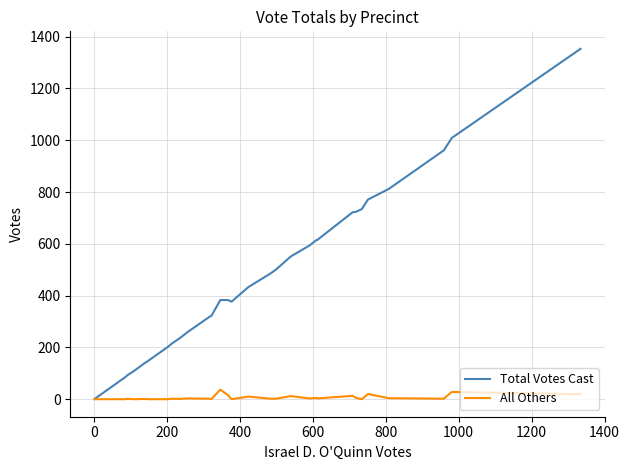

What position from the left is 0?

2